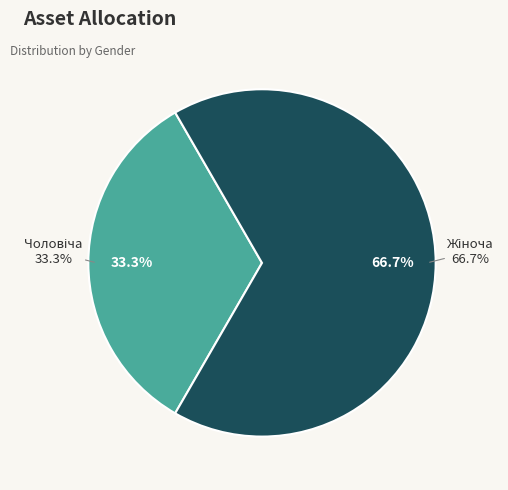

Which category has the smallest portion of the pie?

Чоловіча